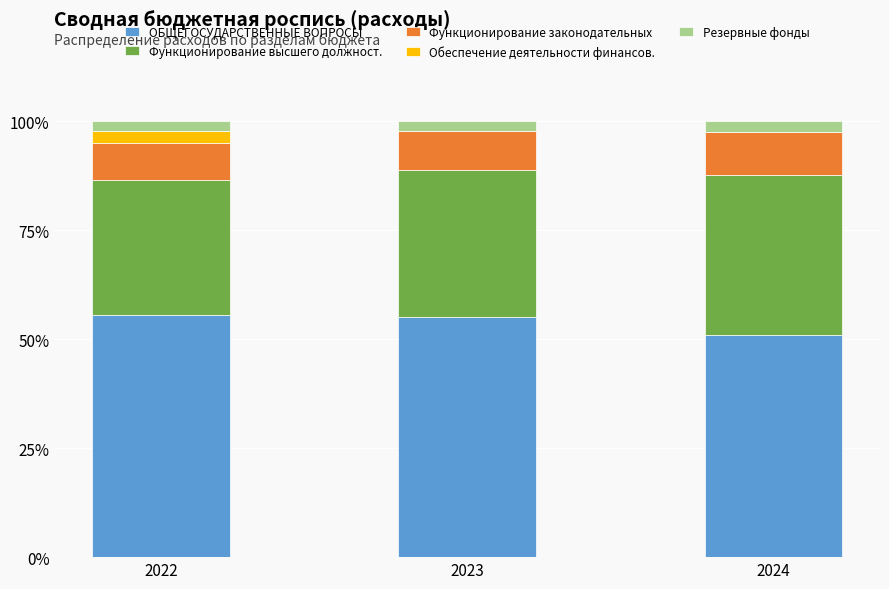

What is the total value across all series at 2024?

100.0